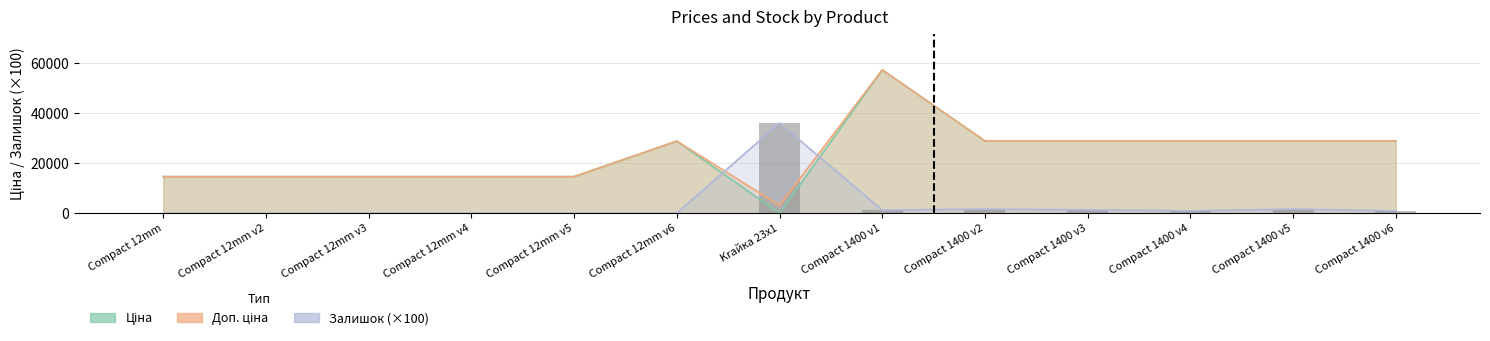

What is the spread (max minus min) of values at Compact 12mm v4?

14549.6